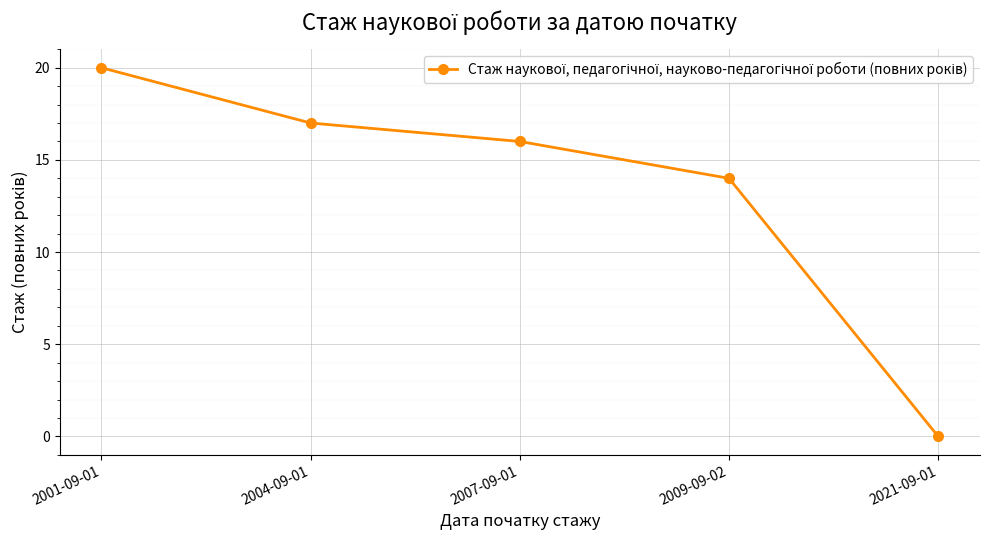

How many series are shown in this chart?

1